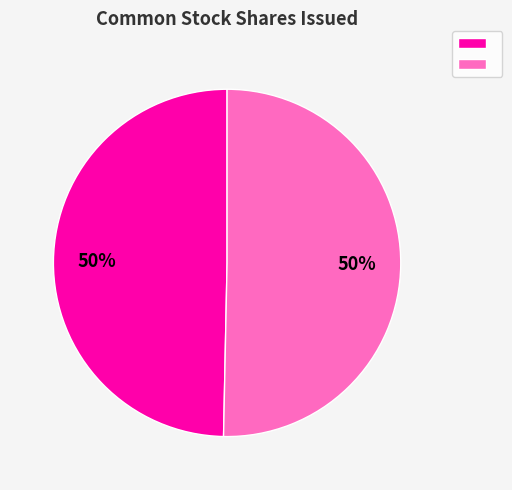

To the nearest percent, what is the average slice percentage?

50%